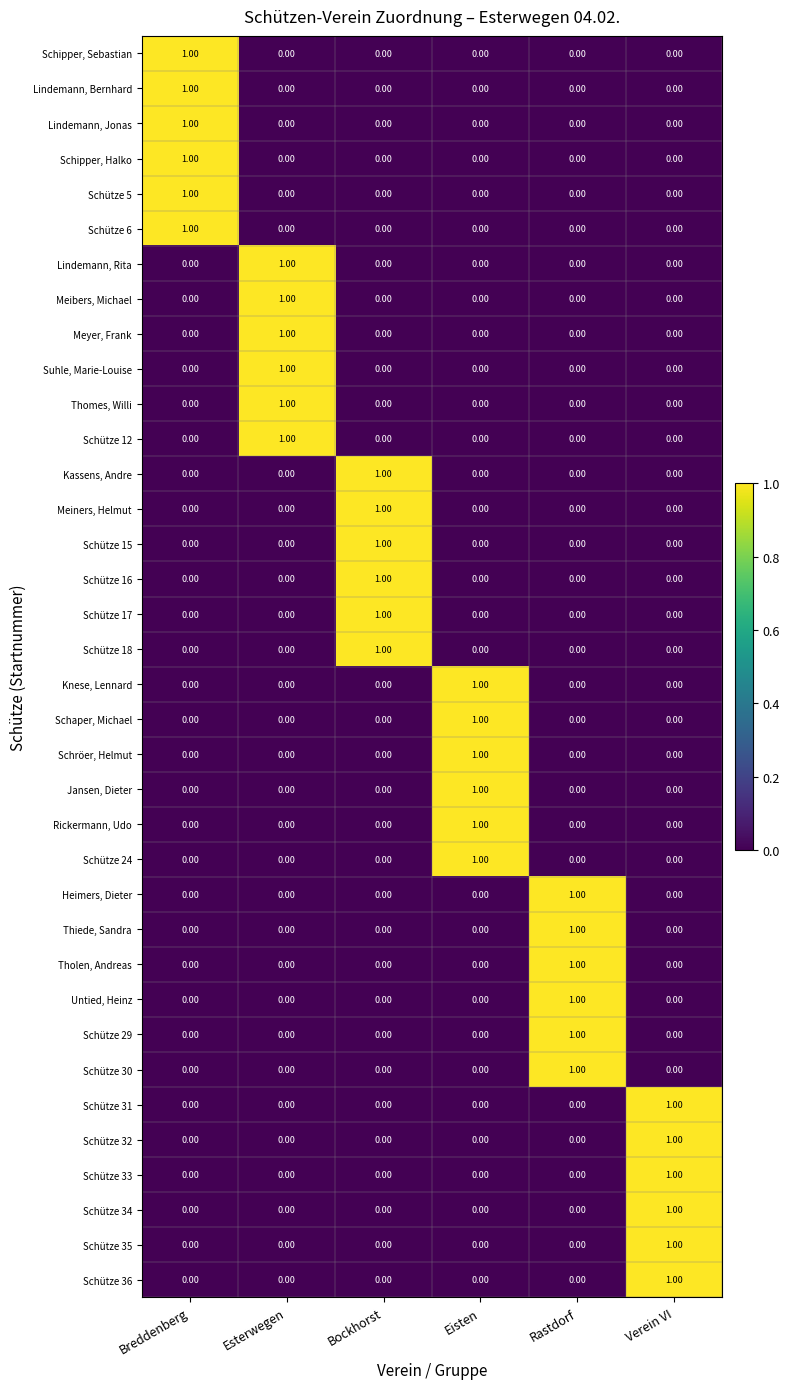

Which category has the highest value in the Schütze 17 series?

Bockhorst